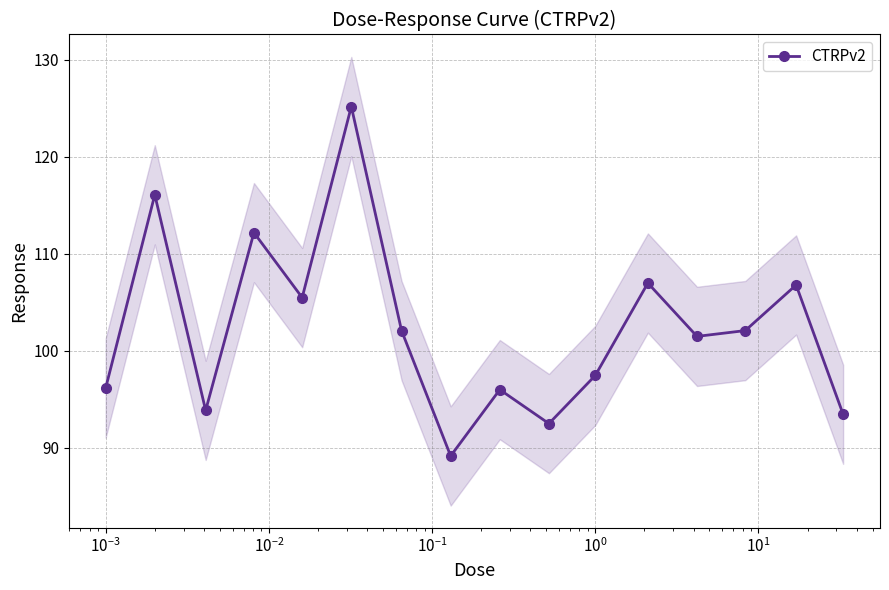

What is the minimum value for CTRPv2?

89.2